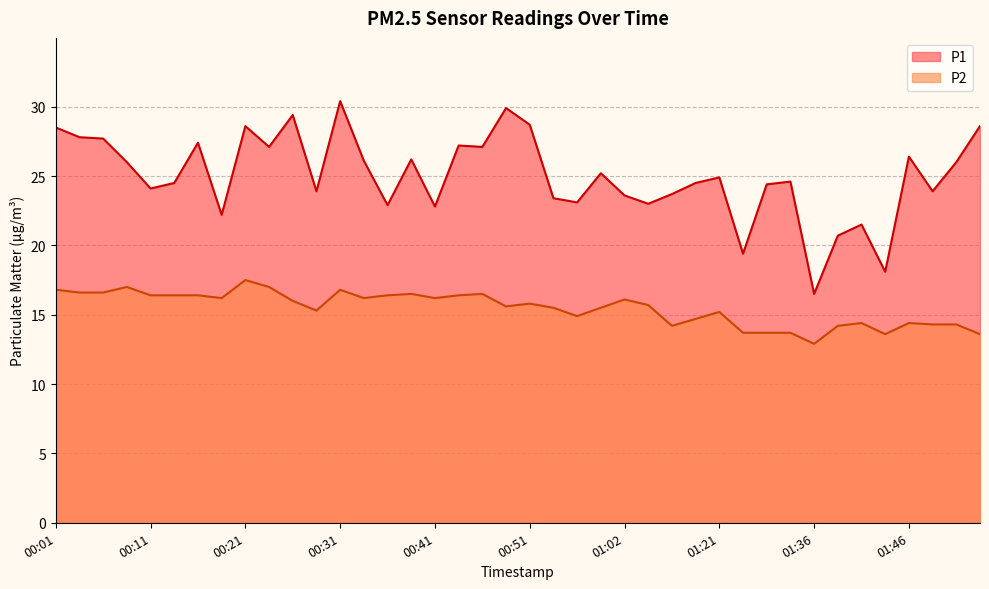

What is the label of the 7th point from the right?

01:39